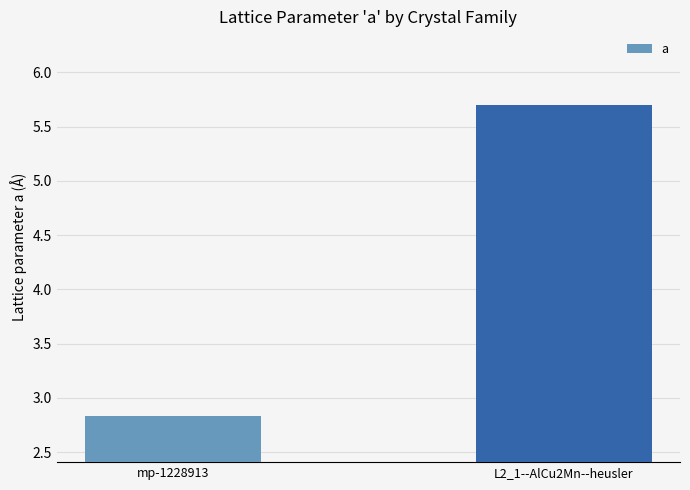

What is the value of the 2nd bar from the left?

5.7